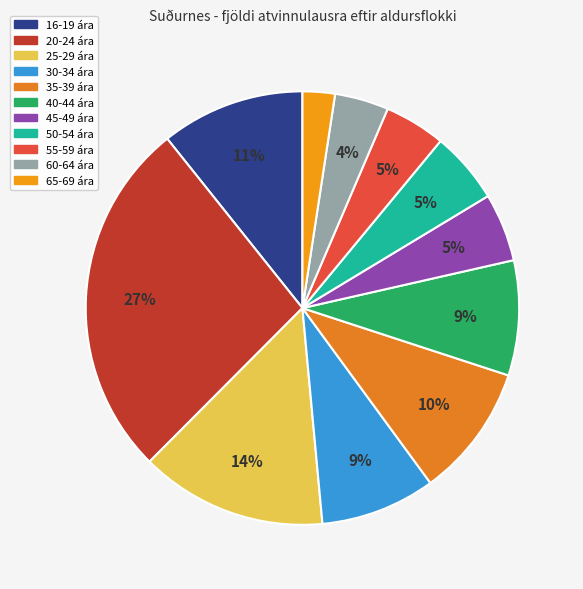

How many segments does this pie chart have?

11